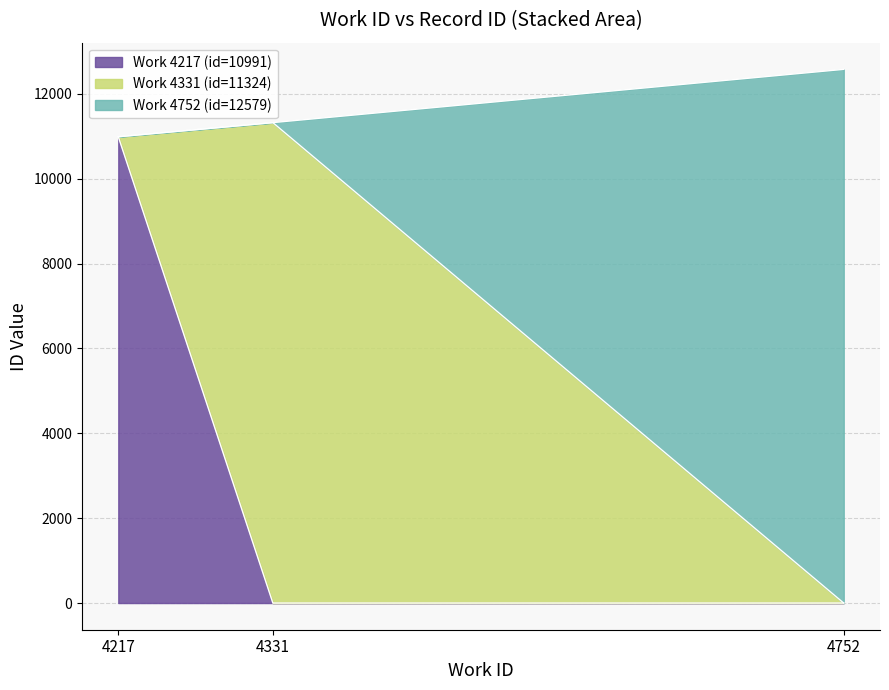

Where does the data first go above 11324?

4752